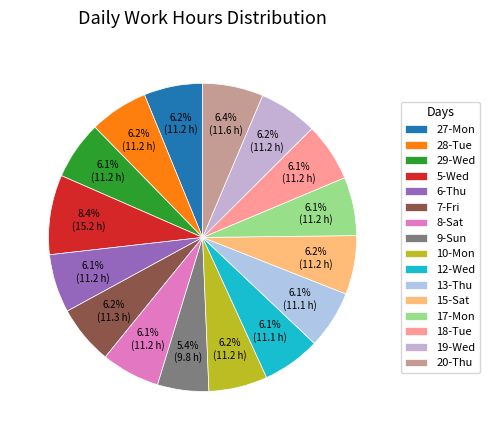

Is 9-Sun the majority of the pie?

No